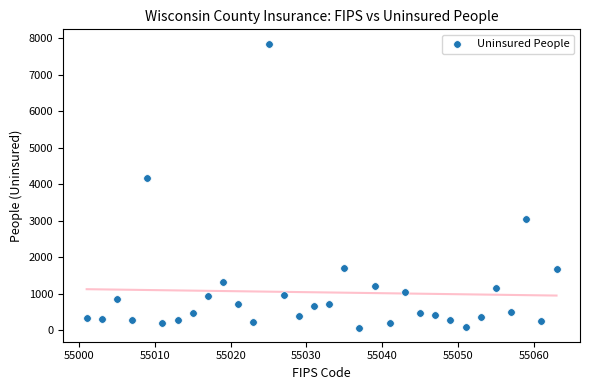

What Y value in the scatter plot is closest to 3964?

4181